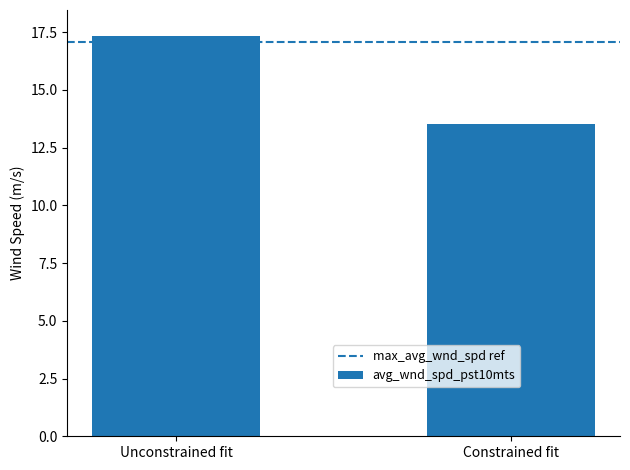

Where does the data first go above 17?

Unconstrained fit